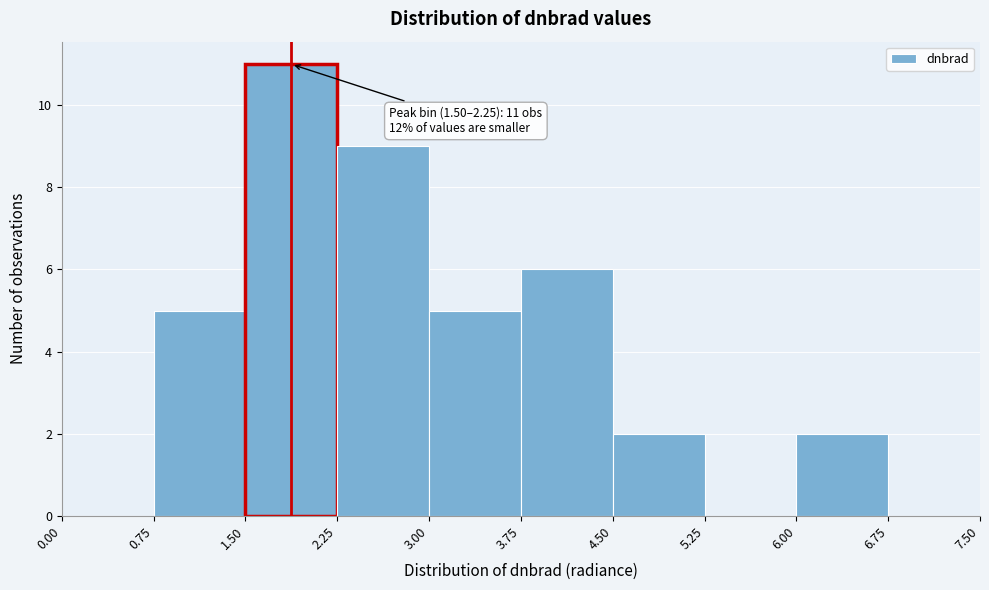

Which range on the x-axis has the tallest bar?

1.50 to 2.25